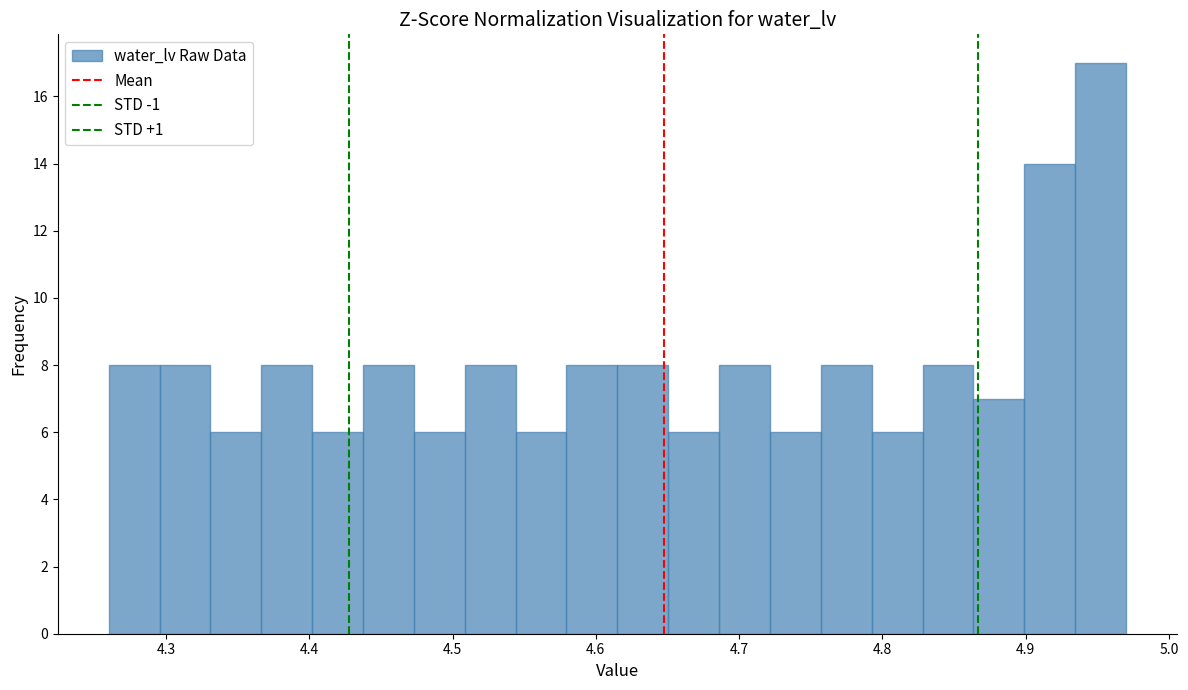

Read against the x-axis, roughly where is the centre of the tallest bar?

4.95